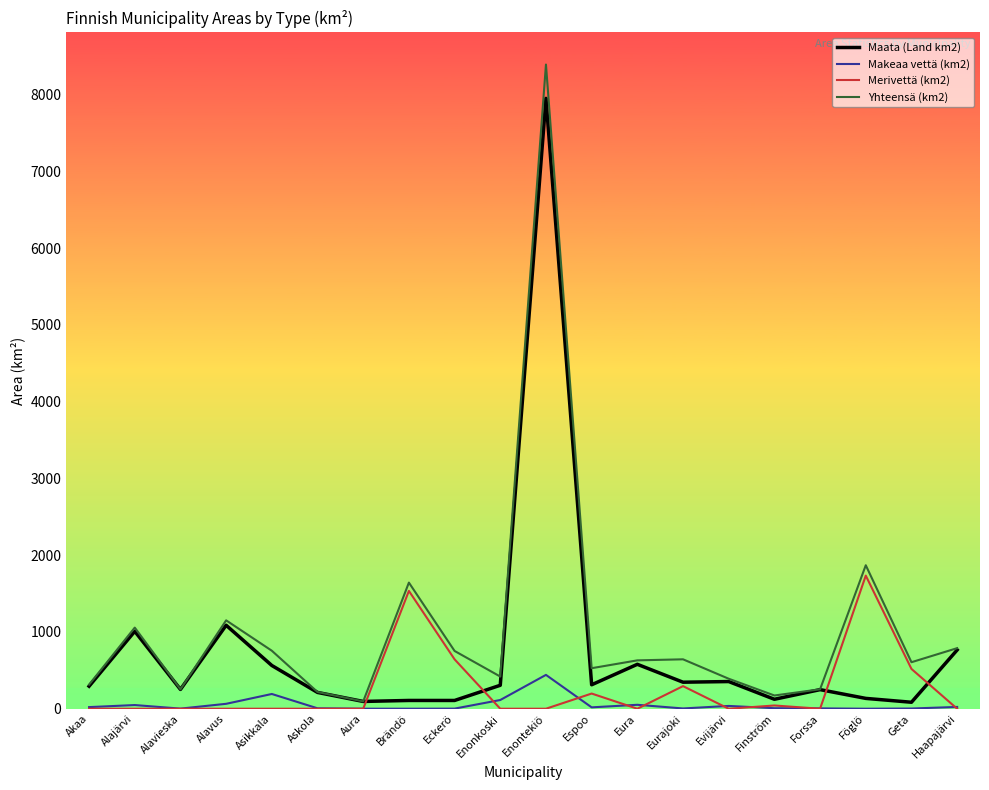

Which series has the largest total across all categories?

Yhteensä (km2)